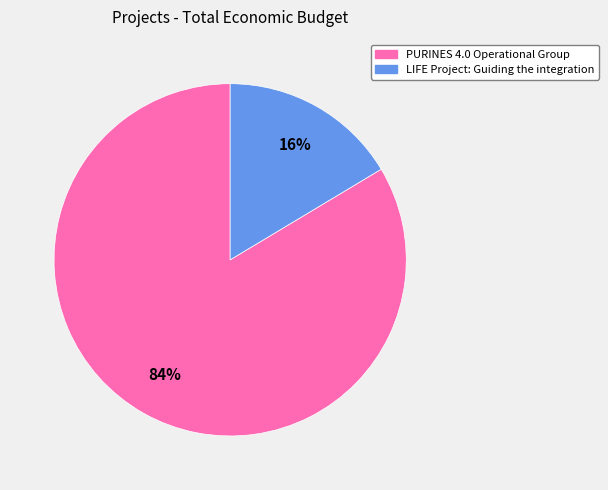

What percentage is the LIFE Project: Guiding the integration slice, to the nearest percent?

16%